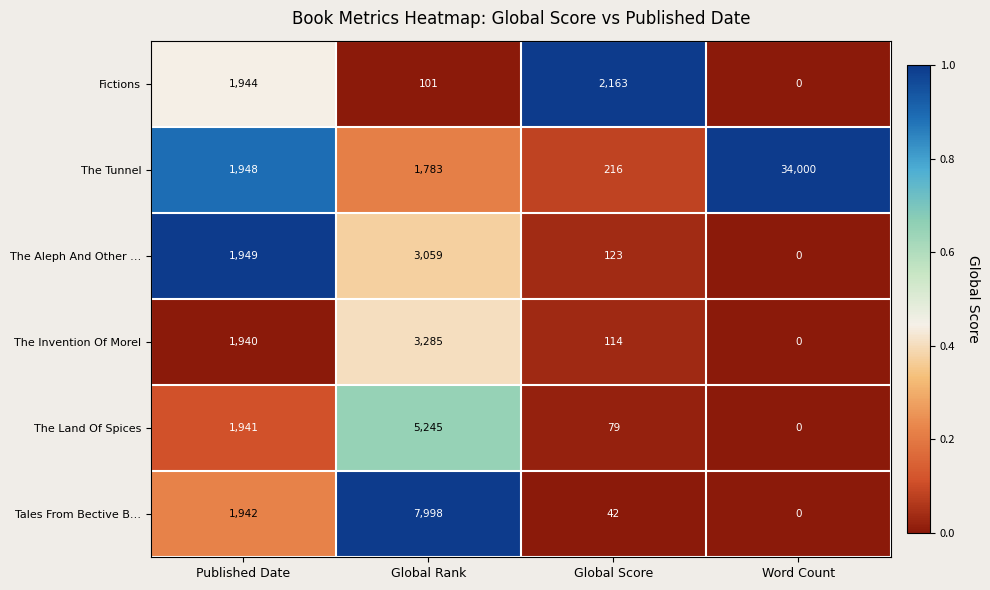

Reading left to right, transcribe all the data shown in this chart.

Fictions: Published Date=1944	Global Rank=101	Global Score=2163	Word Count=0
The Tunnel: Published Date=1948	Global Rank=1783	Global Score=216	Word Count=34000
The Aleph And Other …: Published Date=1949	Global Rank=3059	Global Score=123	Word Count=0
The Invention Of Morel: Published Date=1940	Global Rank=3285	Global Score=114	Word Count=0
The Land Of Spices: Published Date=1941	Global Rank=5245	Global Score=79	Word Count=0
Tales From Bective B…: Published Date=1942	Global Rank=7998	Global Score=42	Word Count=0